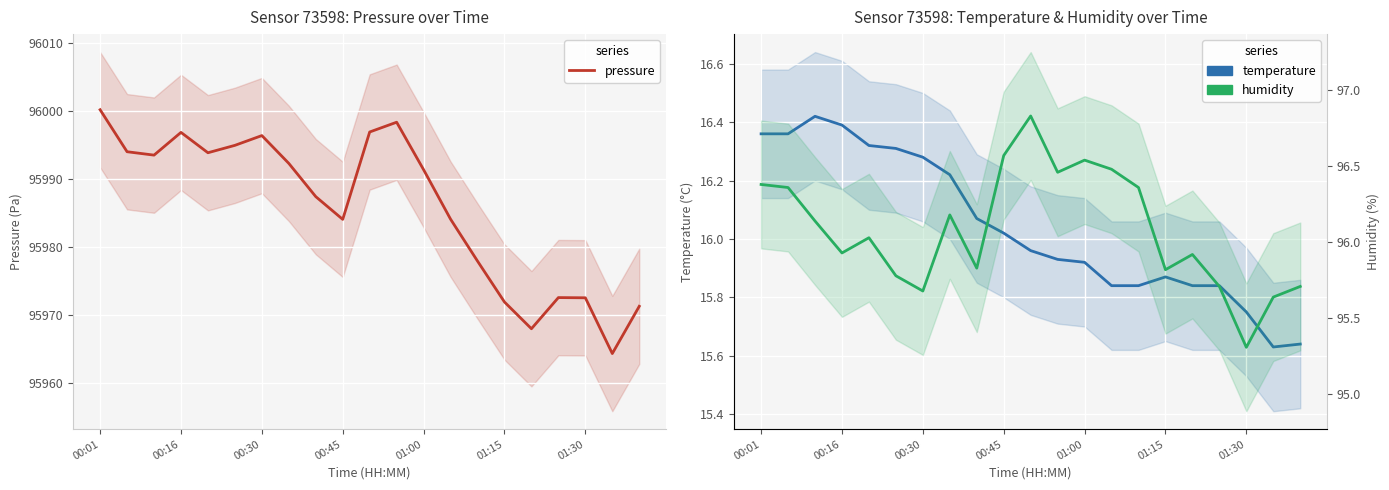

The temperature series shows 26.5 at 01:00. True or false?

False